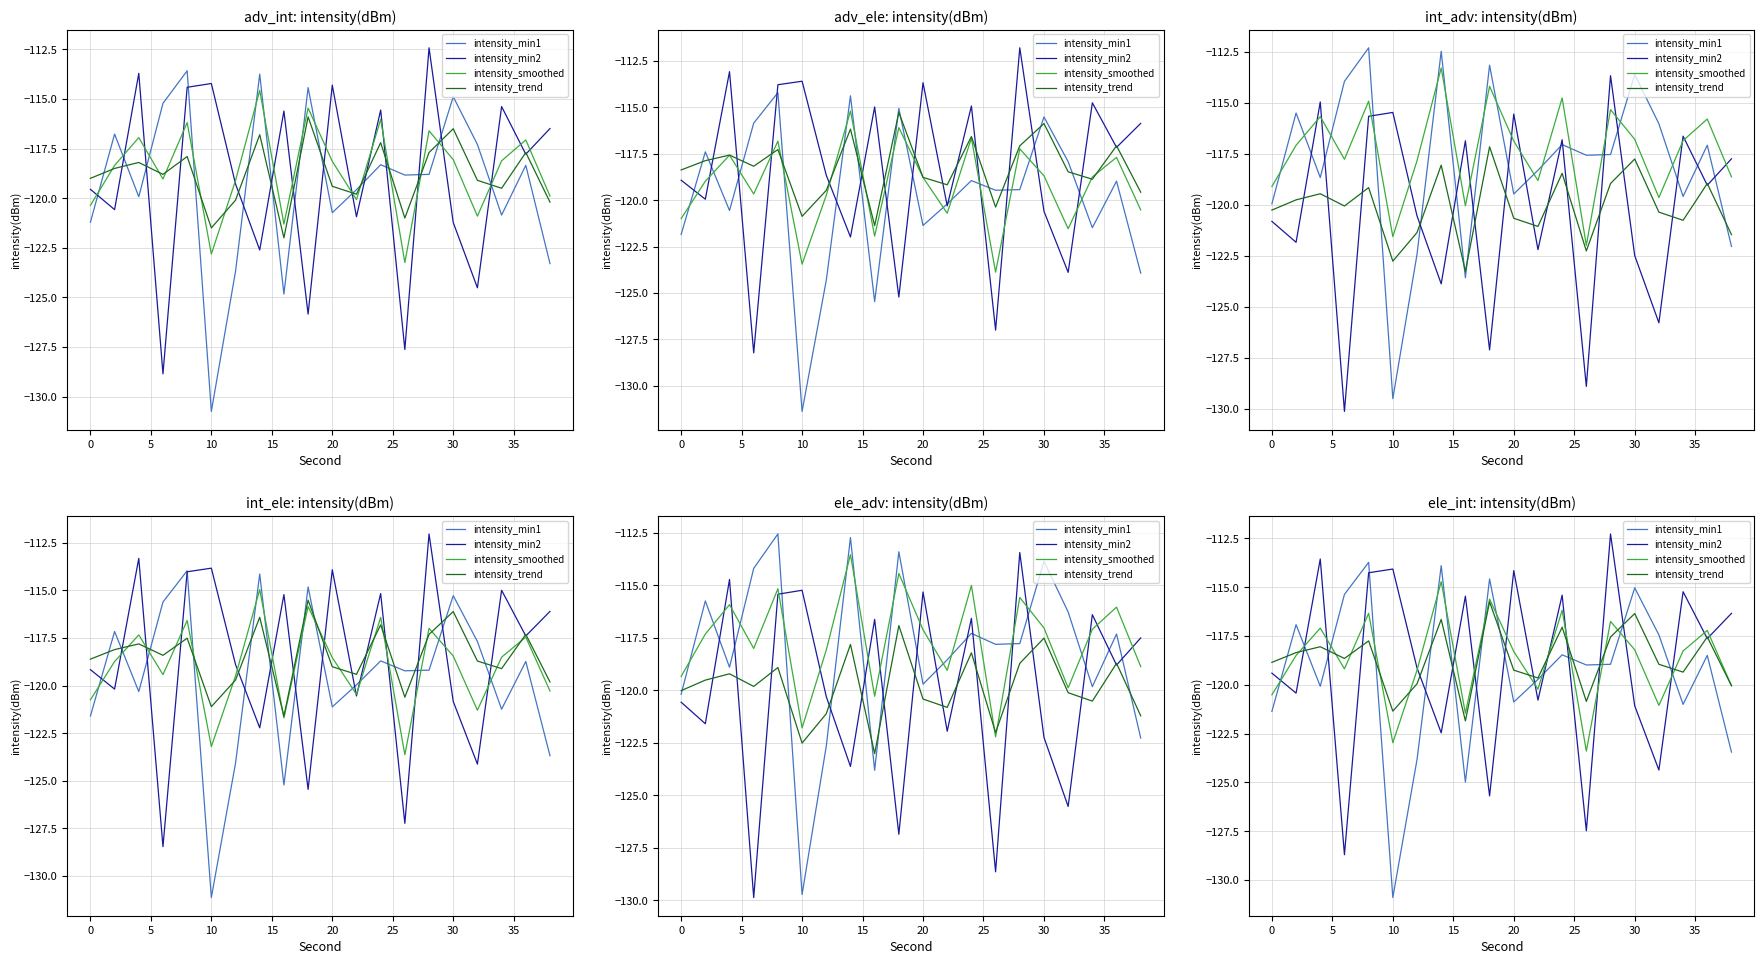

What are all the series names shown in the legend?

intensity_min1, intensity_min2, intensity_smoothed, intensity_trend